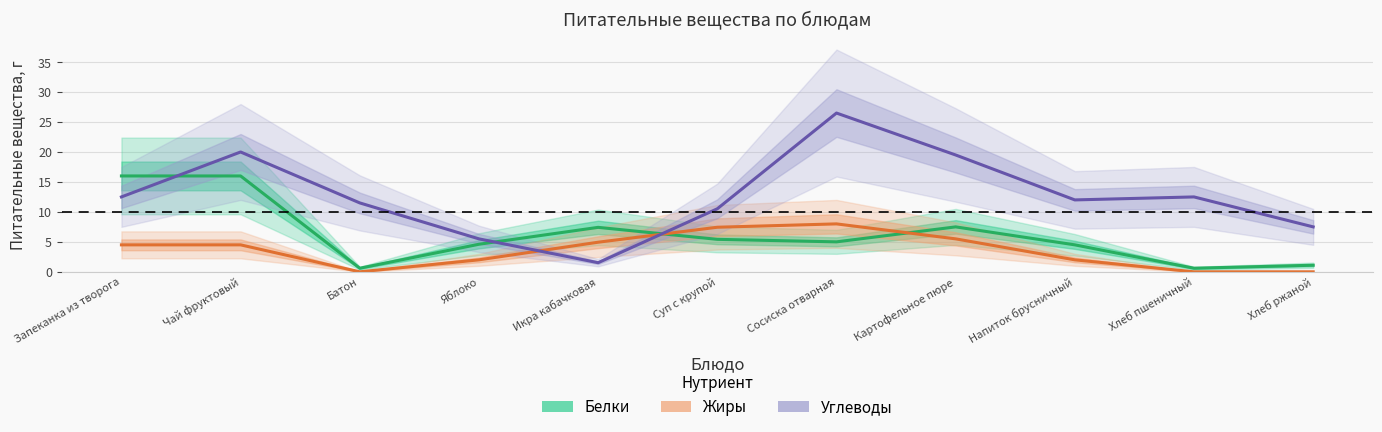

Between Икра кабачковая and Батон, which is larger?

Икра кабачковая